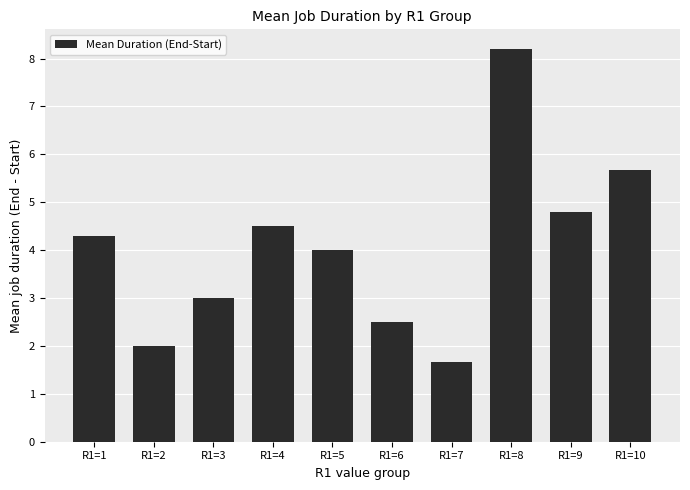

Count the number of data series in this chart.

1